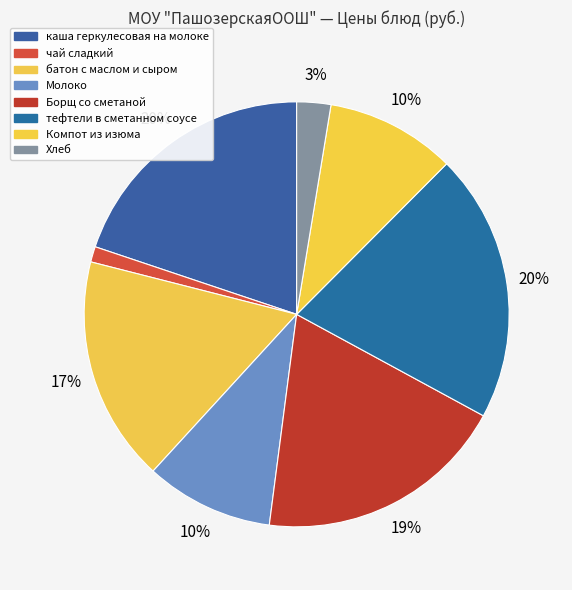

How many slices are in this pie chart?

8